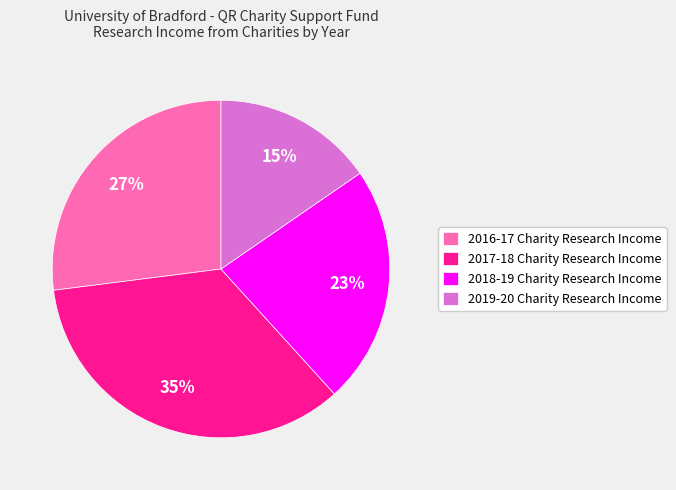

Is it true that 2018-19 Charity Research Income is 12% of the pie?

False